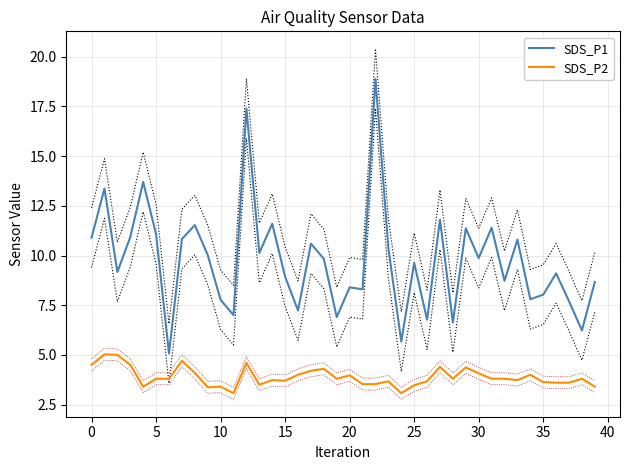

The SDS_P2 series shows 1.4 at 0. True or false?

False